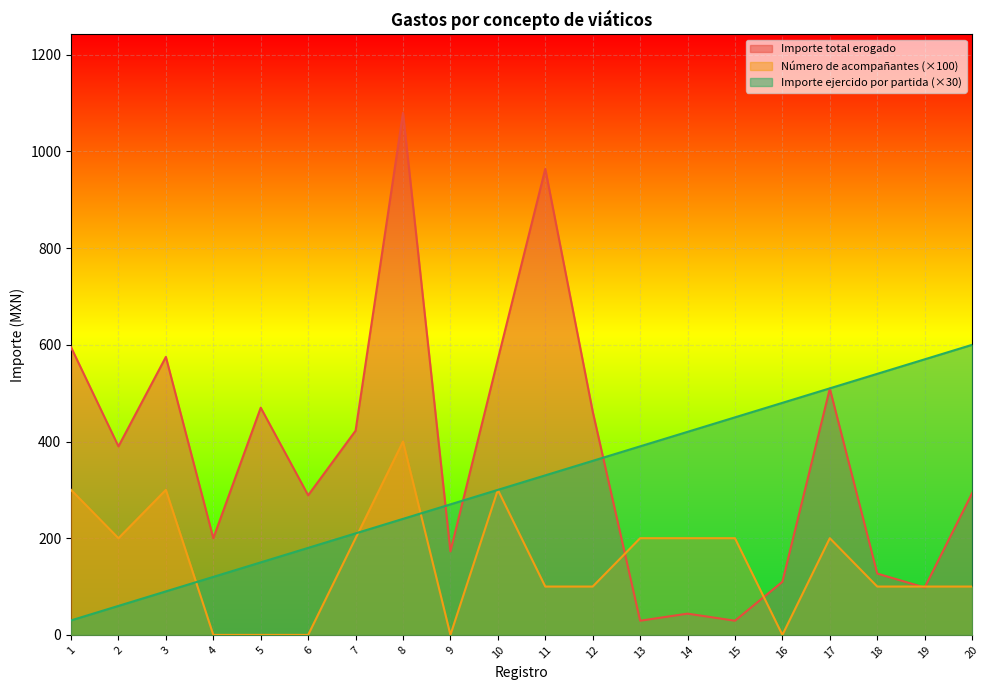

How many lines are shown in the chart?

3